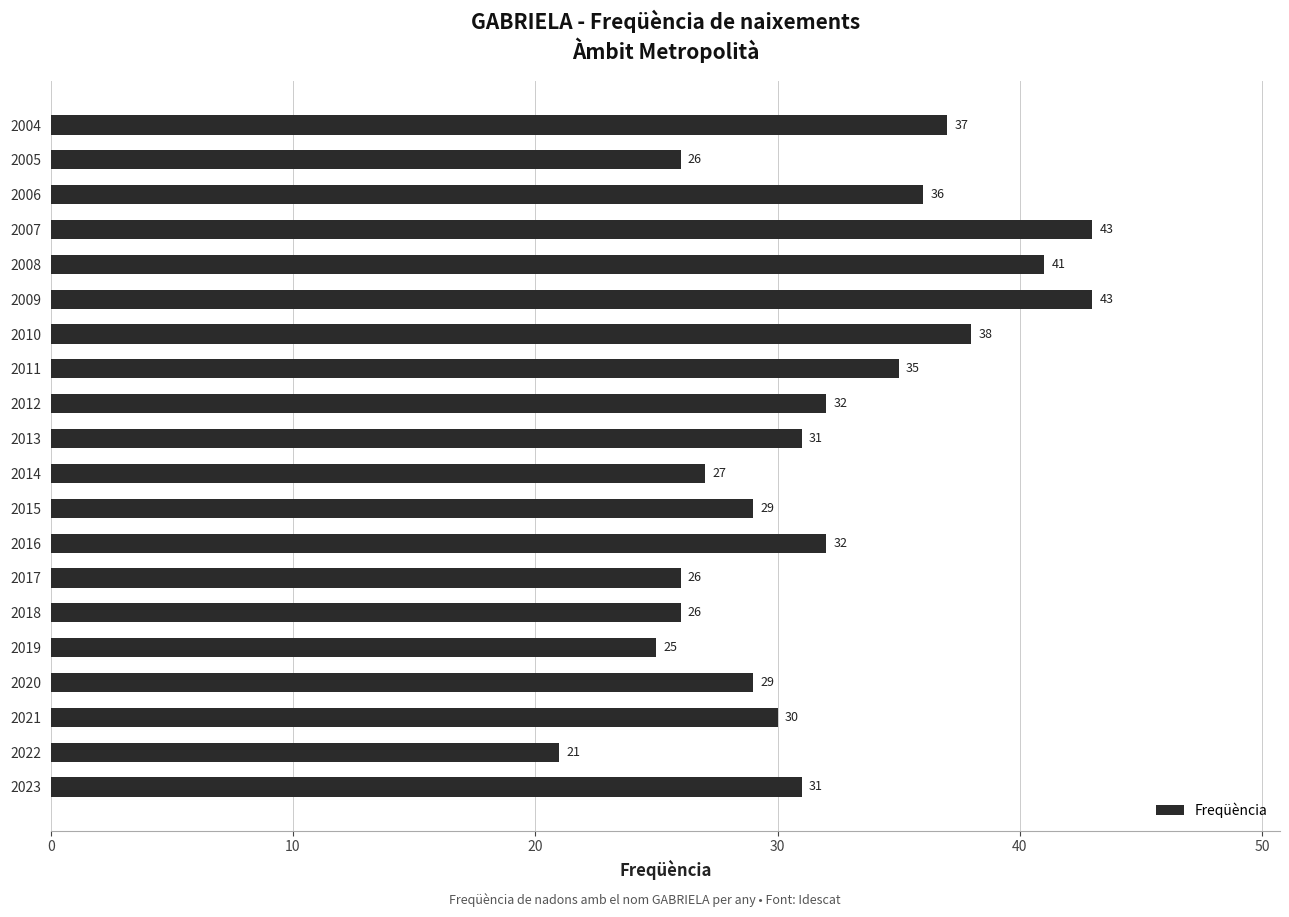

The chart shows a value of 26 at 2018. True or false?

True